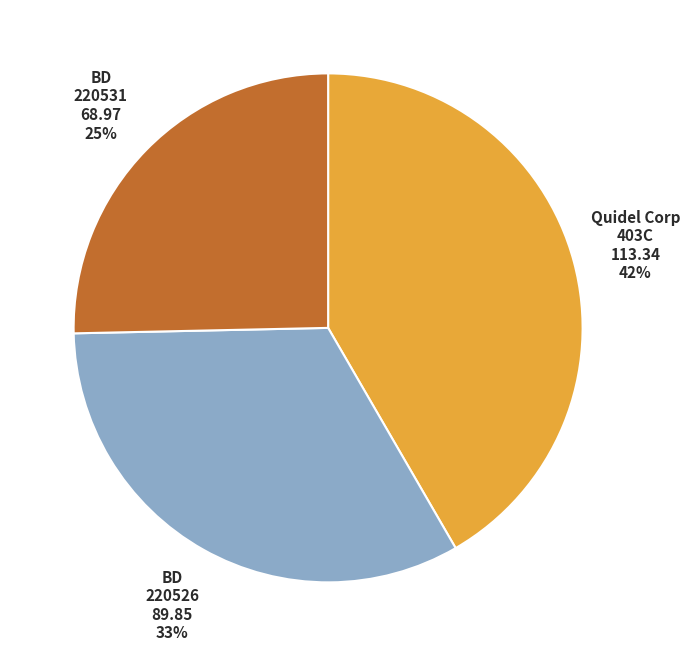

How many slices are in this pie chart?

3